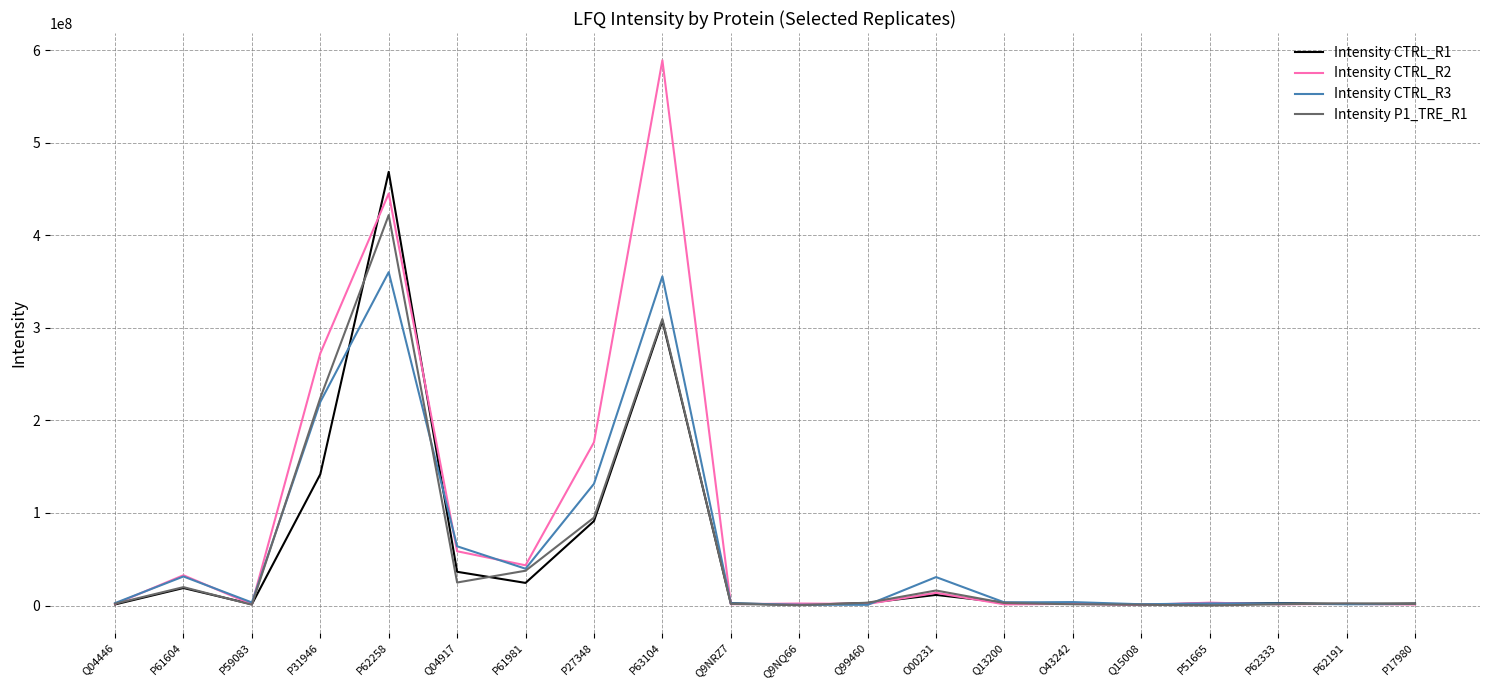

Which series has the largest range (max minus min)?

Intensity CTRL_R2